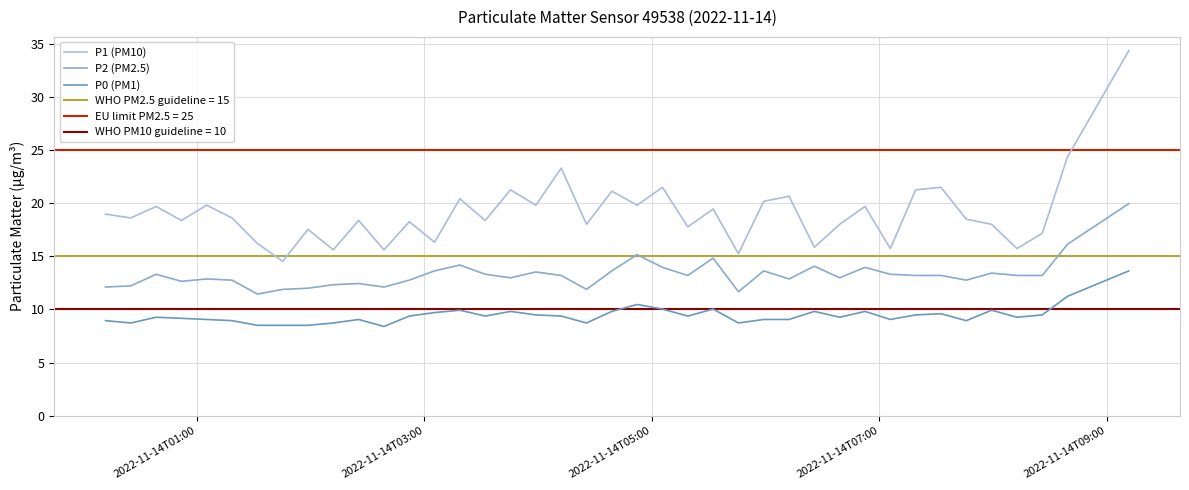

How many values in the P2 (PM2.5) series exceed 13?

22